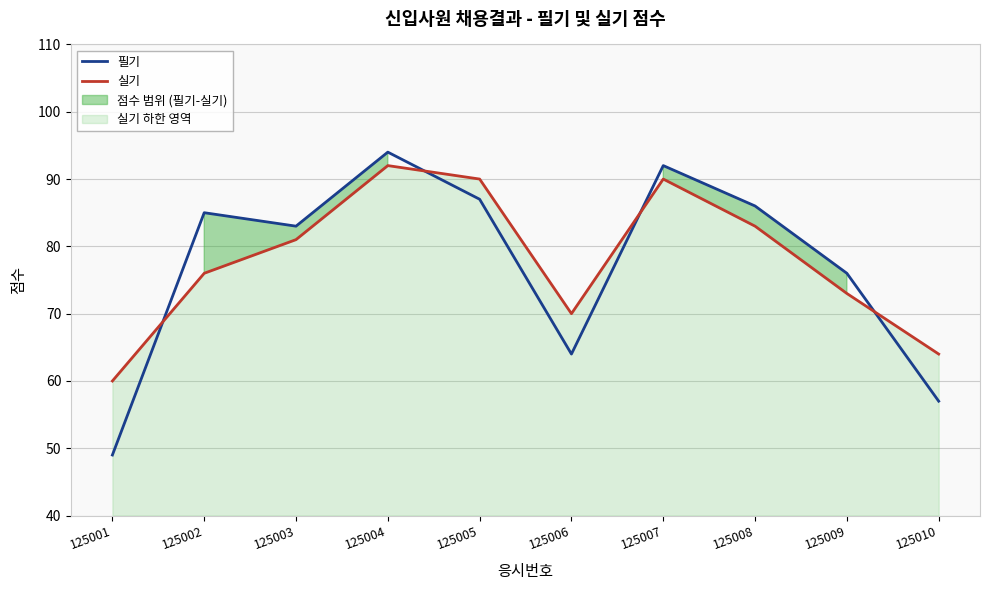

What is the sum of all 필기 values?

773